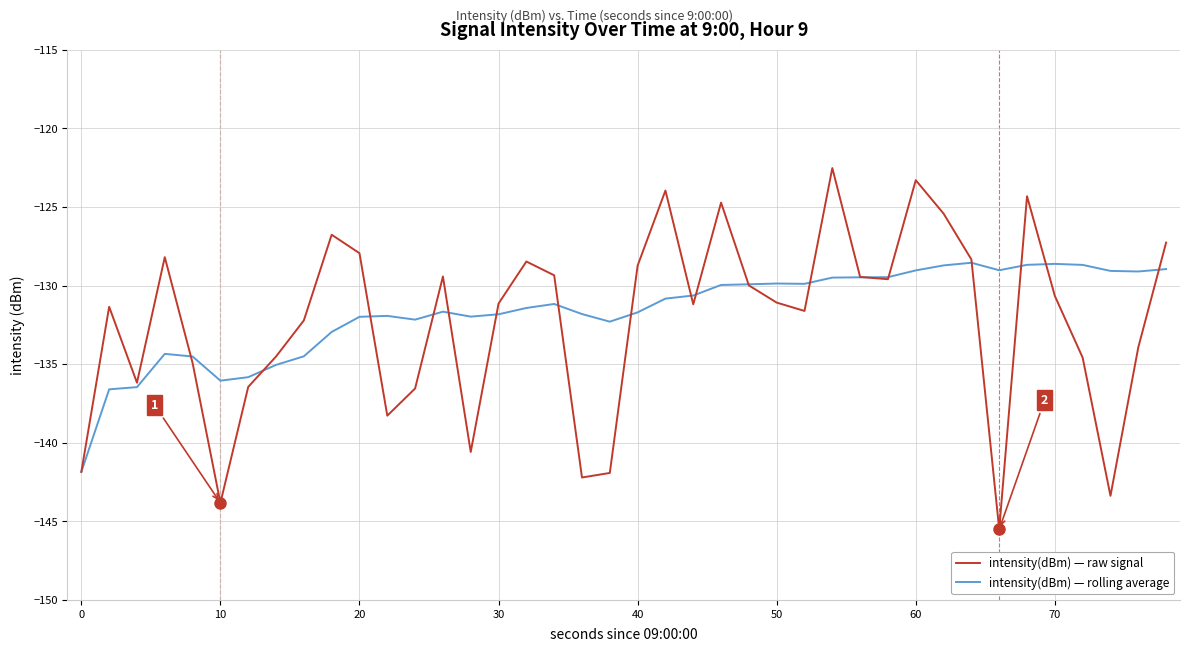

Which series has the widest spread of values?

intensity(dBm) — raw signal